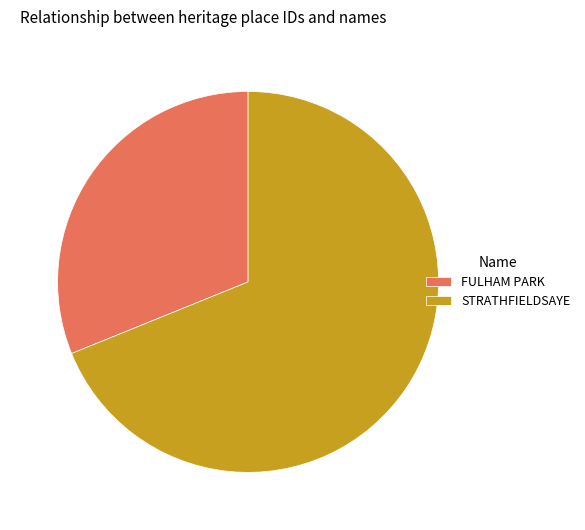

Which slice is the smallest?

FULHAM PARK